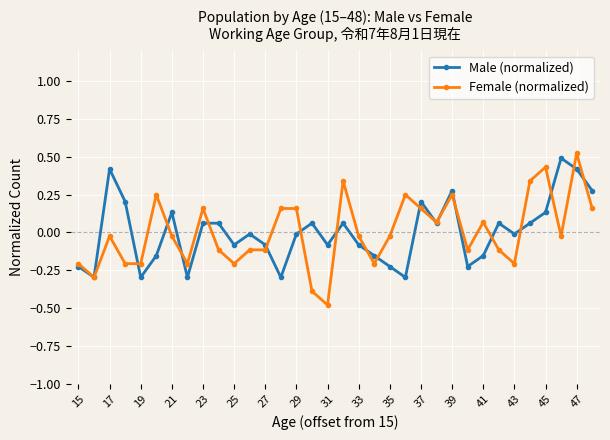

How many series are shown in this chart?

2